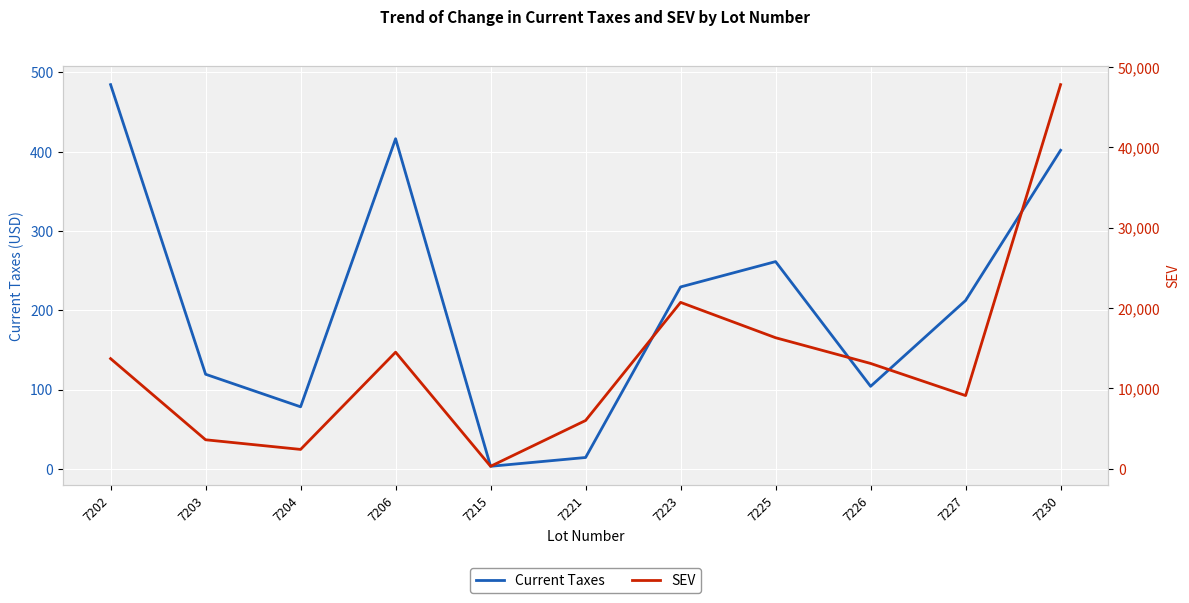

What value does the SEV series have at 7215?

300.0